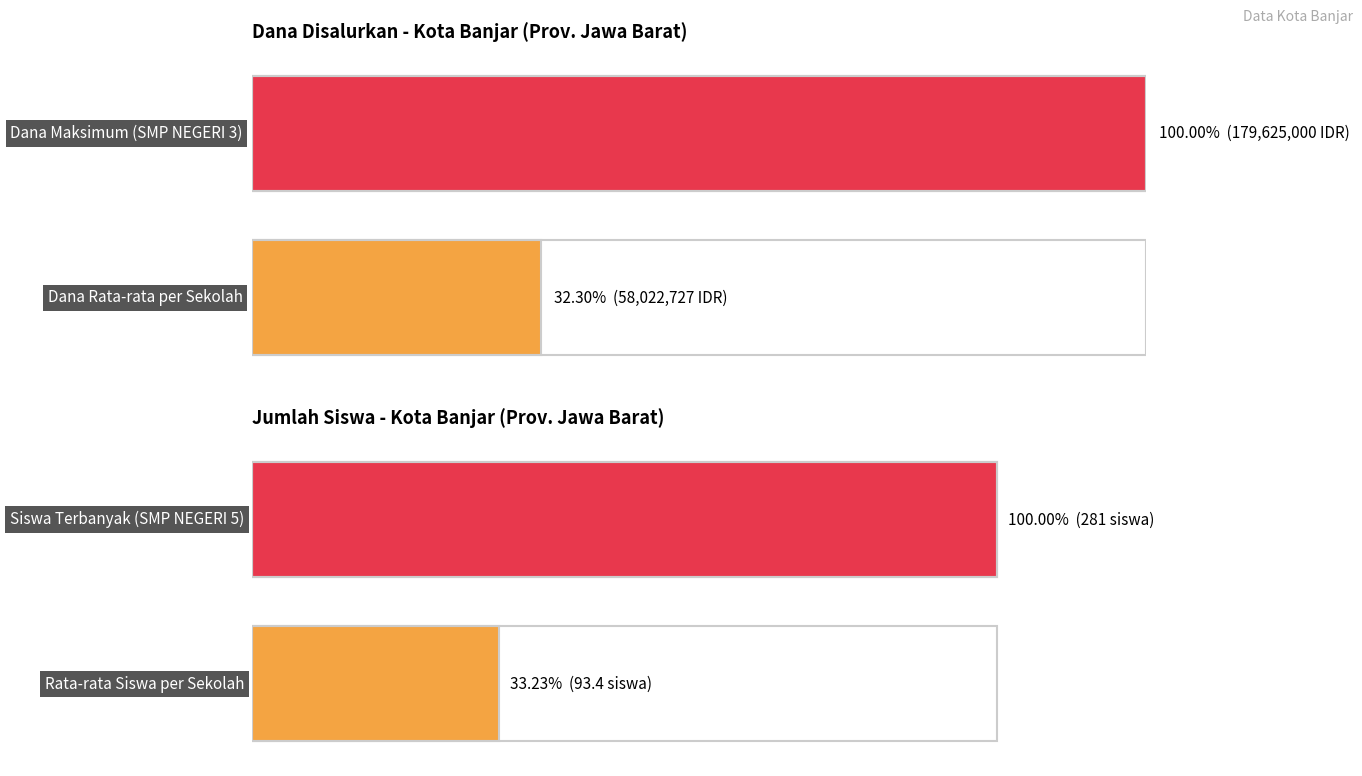

Does the chart contain any negative values?

No